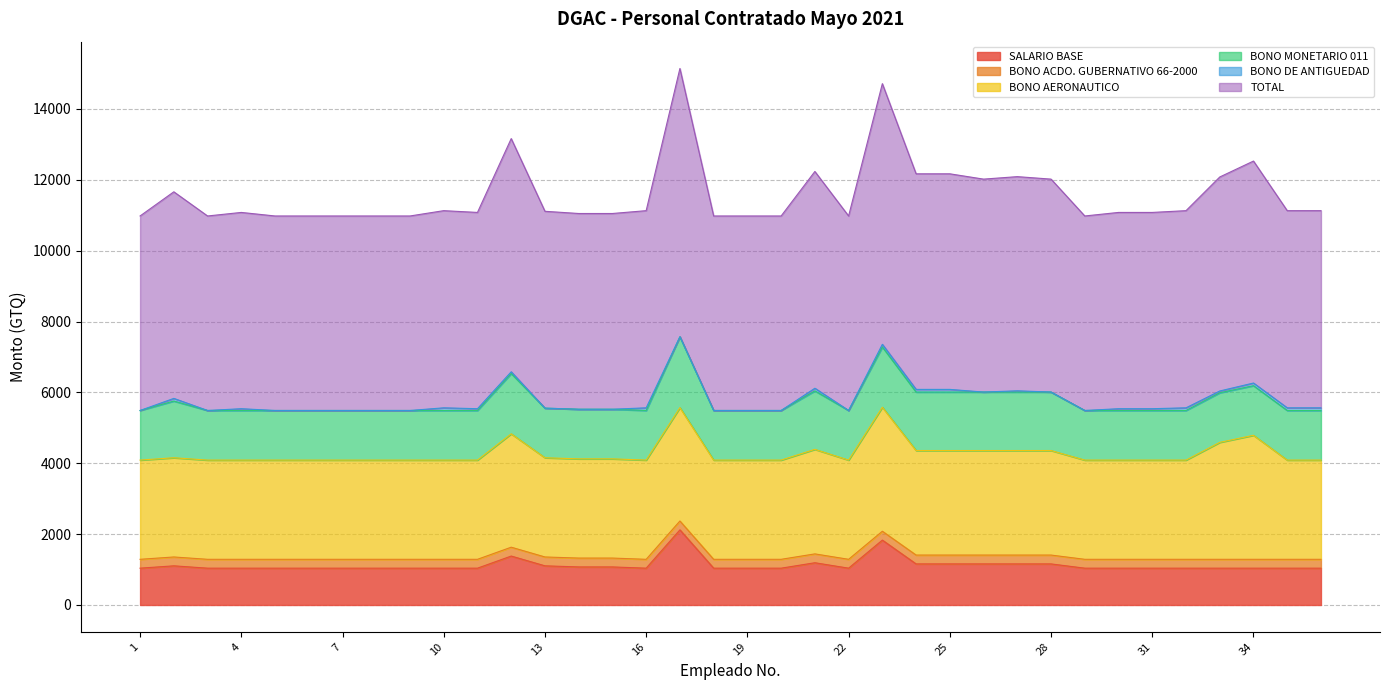

Is it true that SALARIO BASE equals 1159 at 28?

True